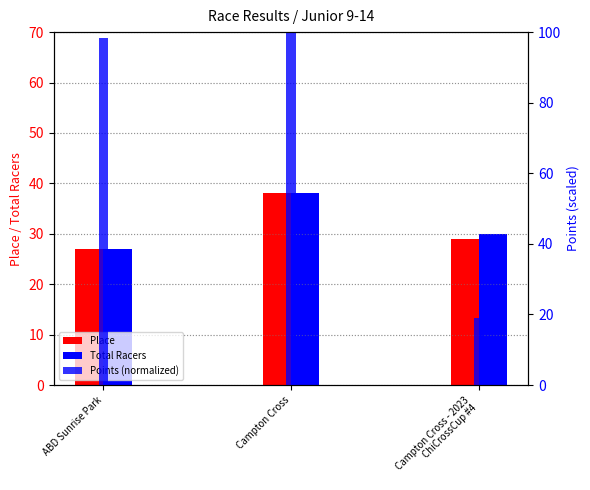

How many groups of bars are there?

3